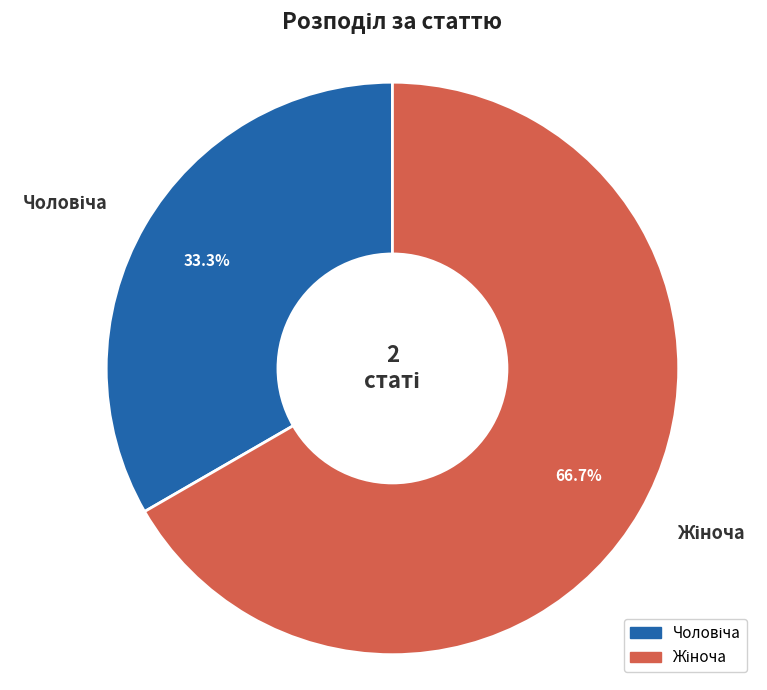

Is there a majority slice in this chart?

Yes